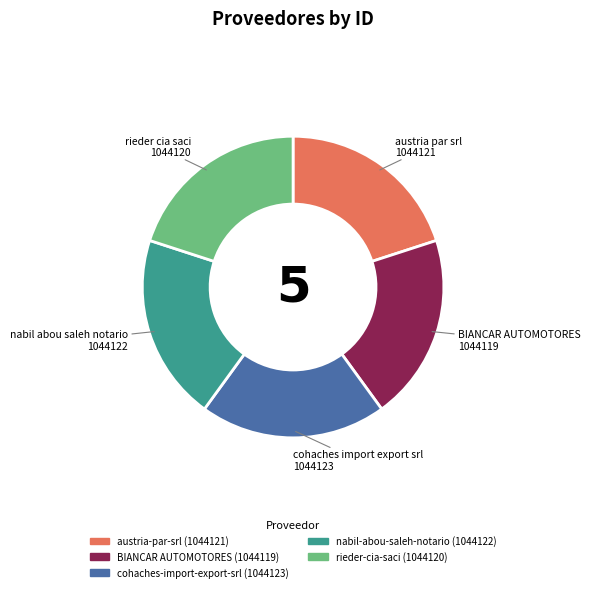

Do BIANCAR AUTOMOTORES and nabil-abou-saleh-notario together represent more than half of the pie?

No